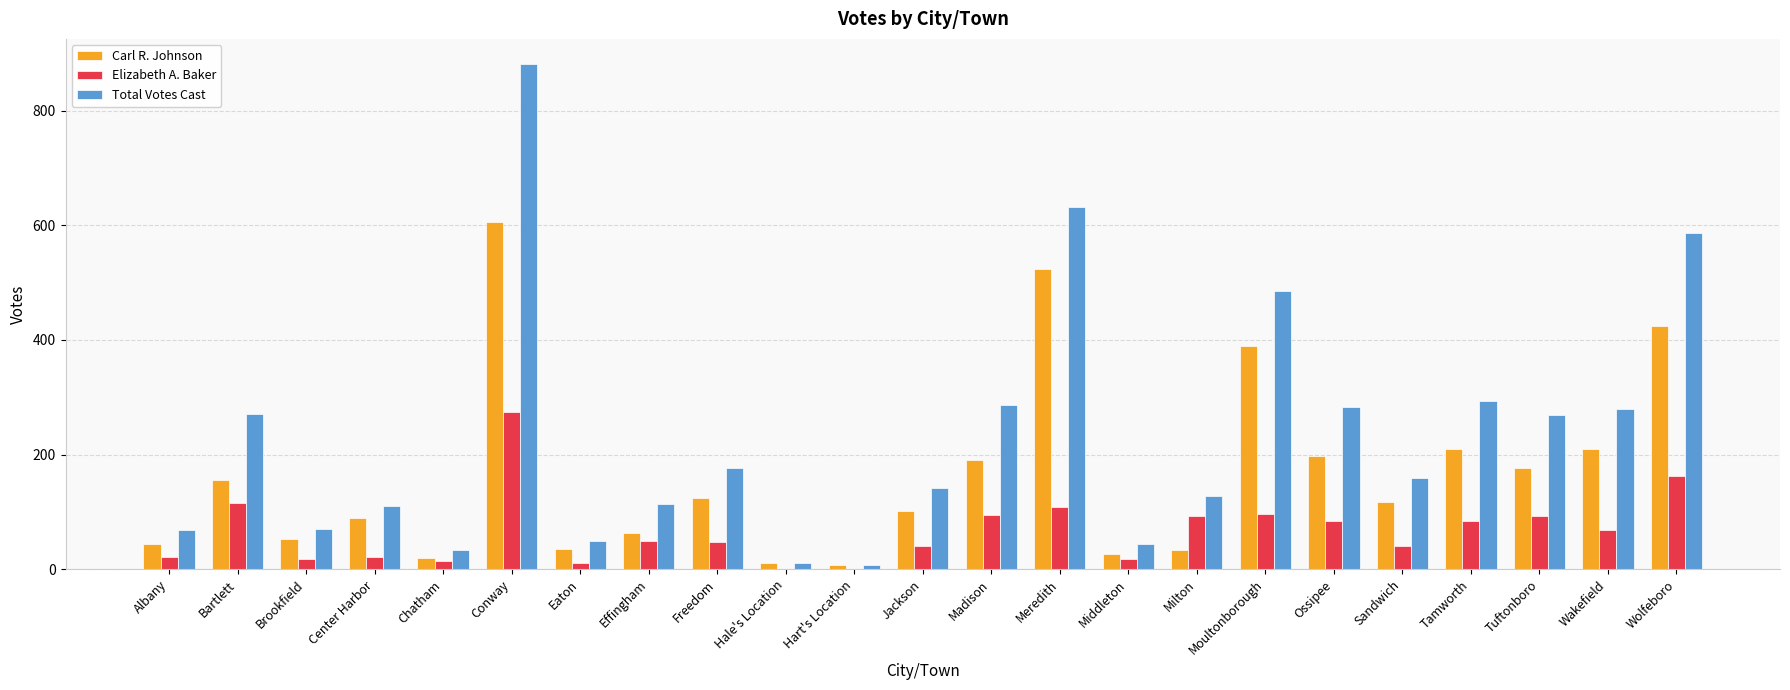

Between Meredith and Wakefield, which series saw the biggest shift?

Total Votes Cast